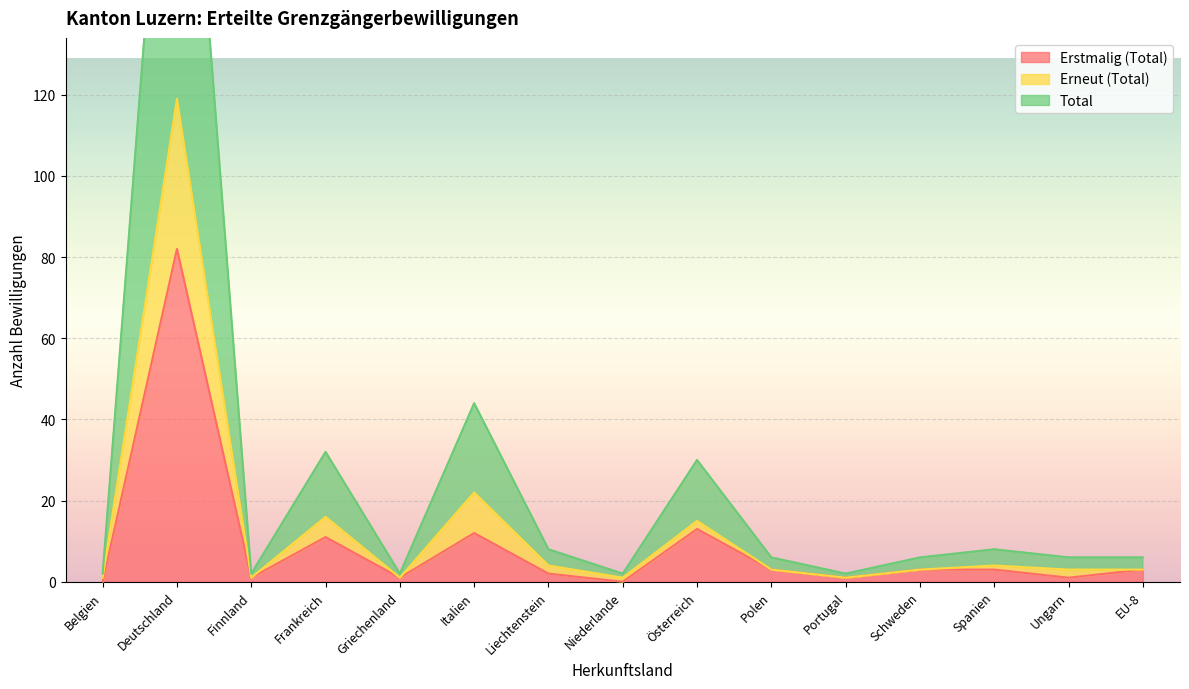

At which category does Total reach its first local peak?

Deutschland